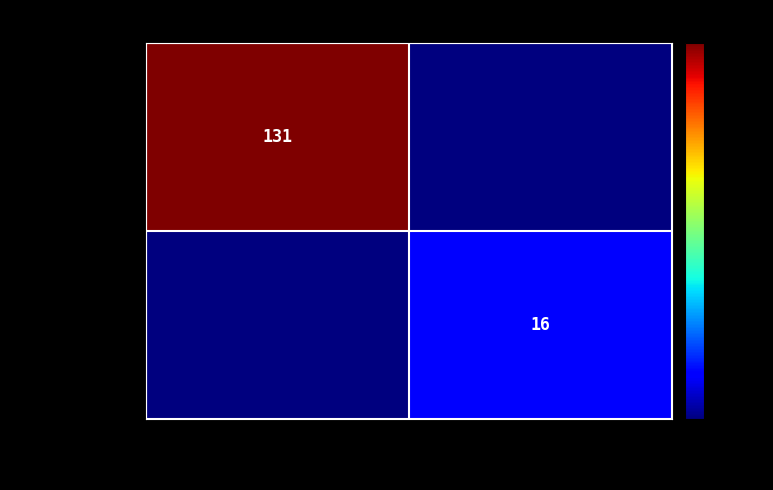

The value of d2689c08…fd at -1 is 131. True or false?

True